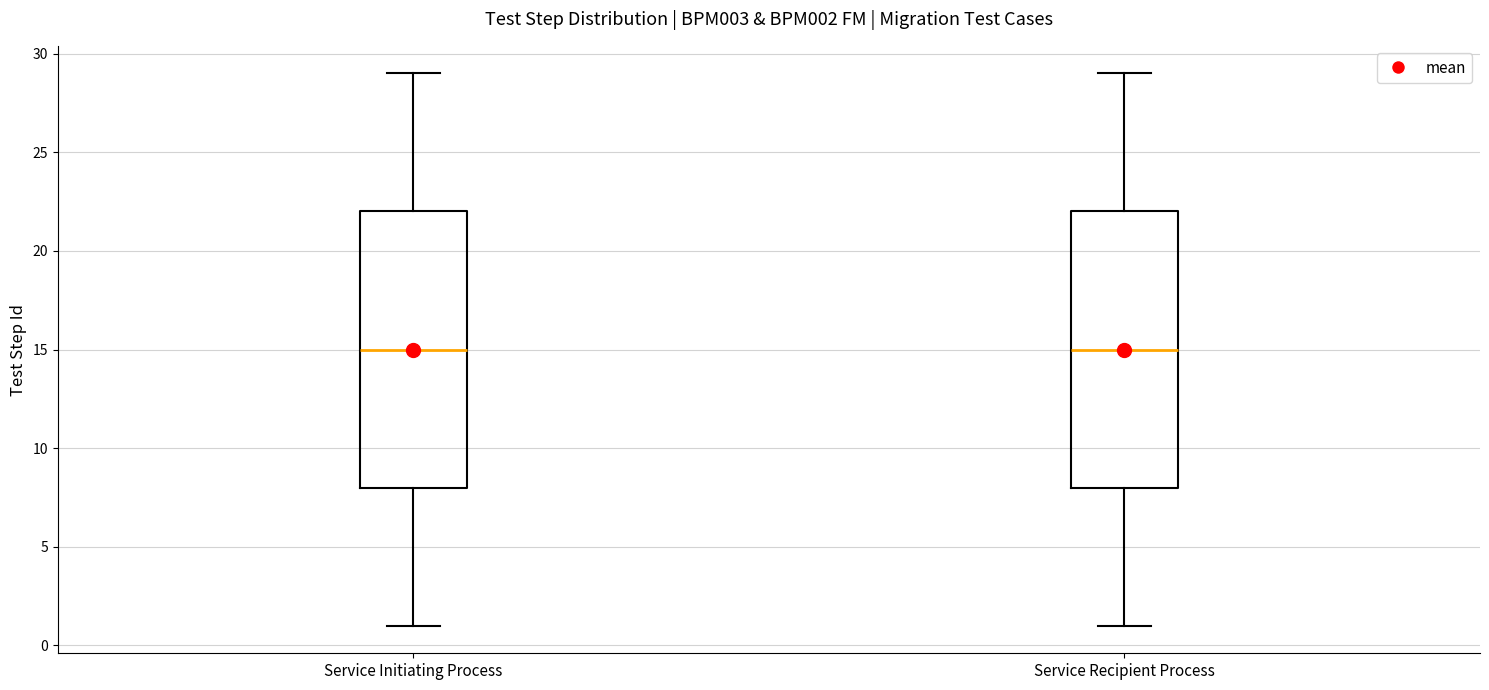

Reading left to right, read every box against the y-axis: the position of its median line, the range the box covers, and the ends of its whiskers. The values are not printed on the chart, so give them approximately, as read against the axis.

Service Initiating Process: median 15, box 8 to 22, whiskers 1 to 29
Service Recipient Process: median 15, box 8 to 22, whiskers 1 to 29